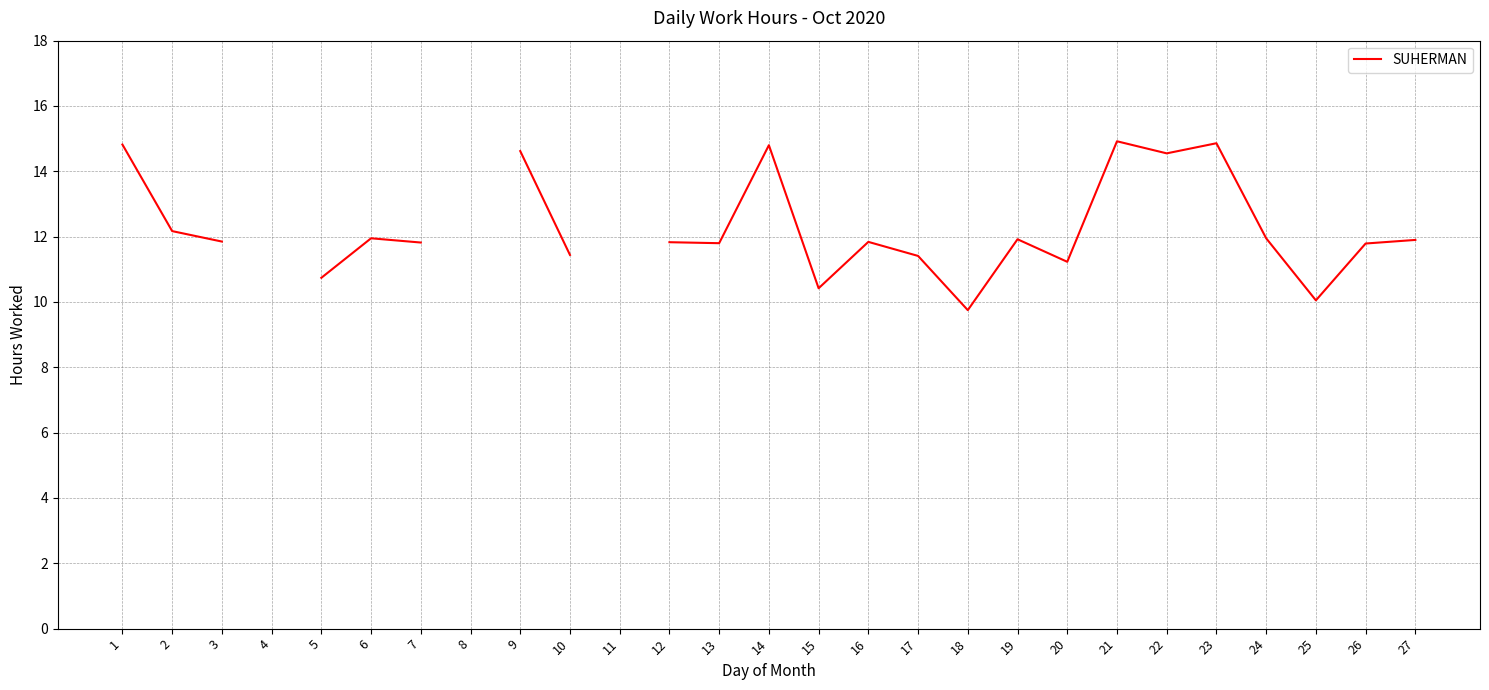

Which category has the lowest value across all series?

18